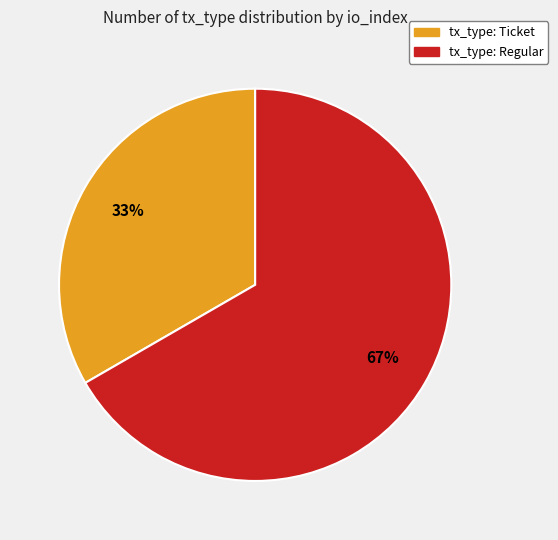

What is the ratio of the value at tx_type: Regular to the value at tx_type: Ticket?

2.0